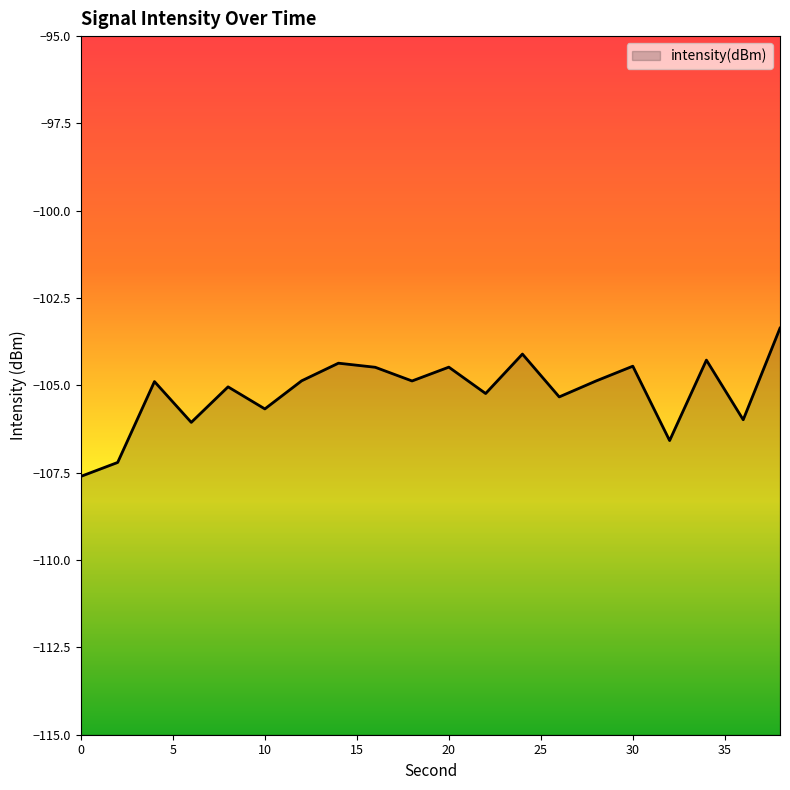

How many points are lower than both their immediate neighbors (excluding endpoints)?

7